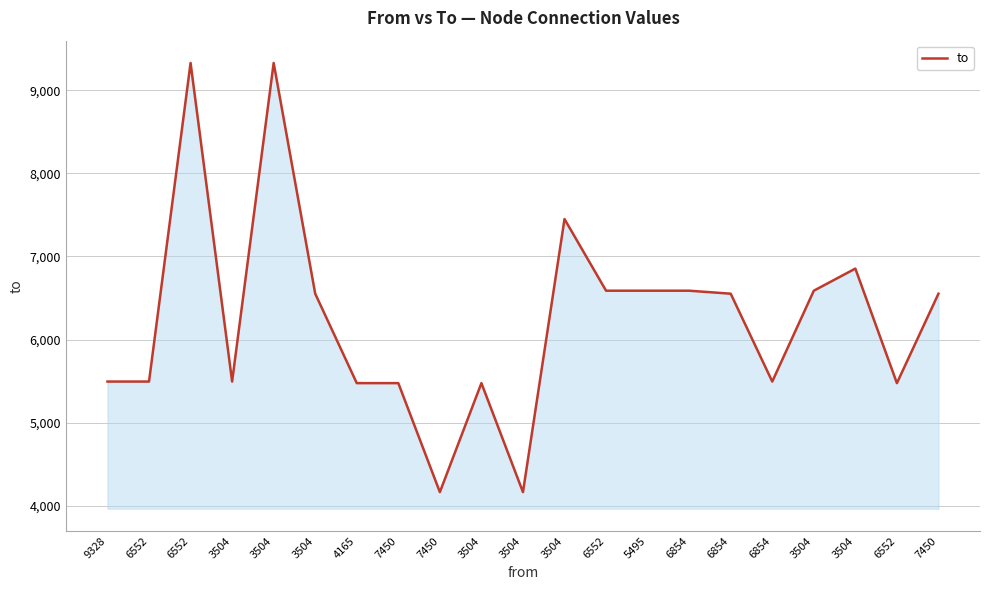

Is this an area chart (filled region under the line)?

Yes